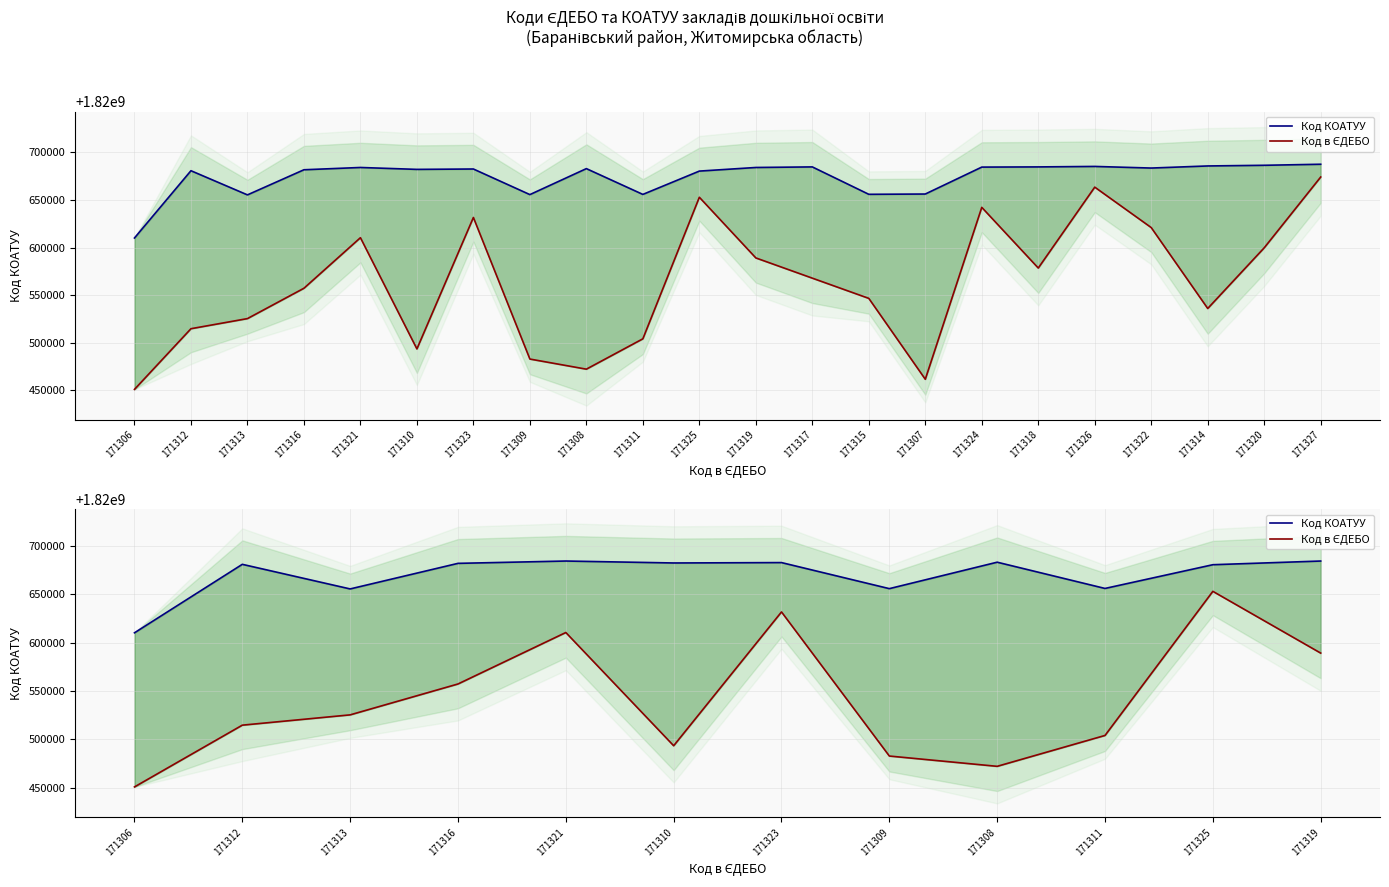

How many data points in Код КОАТУУ are less than 1820681801?

6